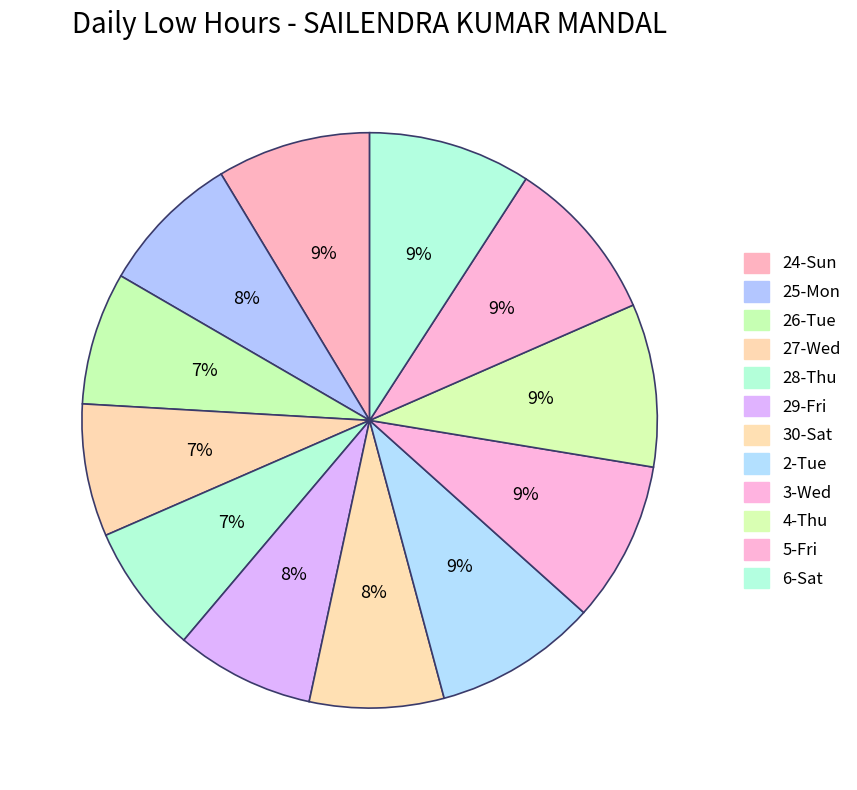

What is the ratio of the value at 26-Tue to the value at 24-Sun?

0.9